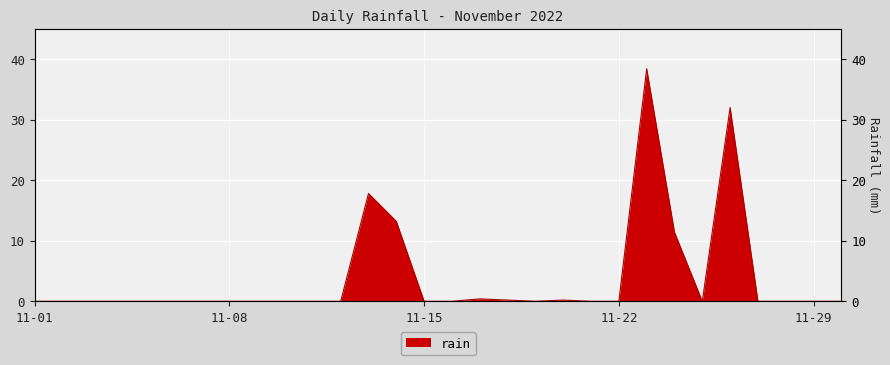

Rank the categories by value from highest to lowest.

2022-11-23, 2022-11-26, 2022-11-13, 2022-11-14, 2022-11-24, 2022-11-17, 2022-11-18, 2022-11-20, 2022-11-01, 2022-11-02, 2022-11-03, 2022-11-04, 2022-11-05, 2022-11-06, 2022-11-07, 2022-11-08, 2022-11-09, 2022-11-10, 2022-11-11, 2022-11-12, 2022-11-15, 2022-11-16, 2022-11-19, 2022-11-21, 2022-11-22, 2022-11-25, 2022-11-27, 2022-11-28, 2022-11-29, 2022-11-30